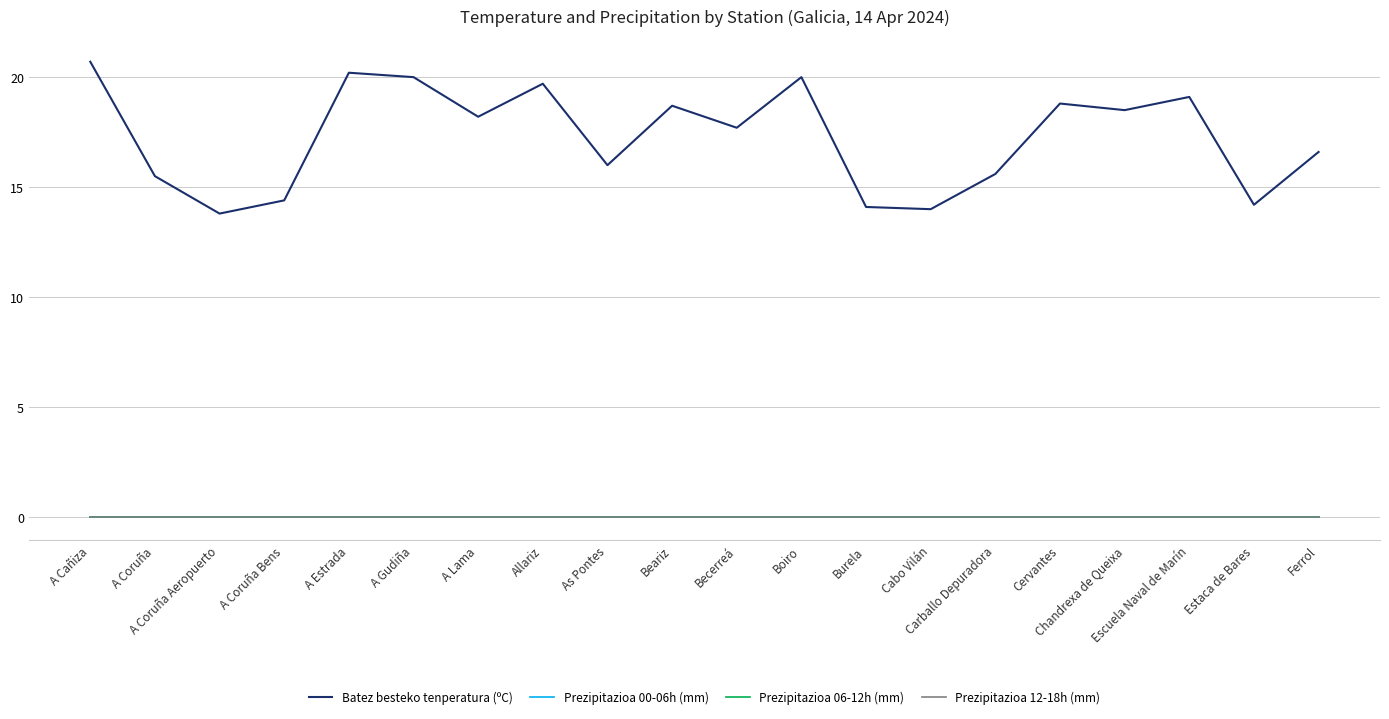

True or false: Prezipitazioa 00-06h (mm) and Prezipitazioa 12-18h (mm) intersect in this chart.

False